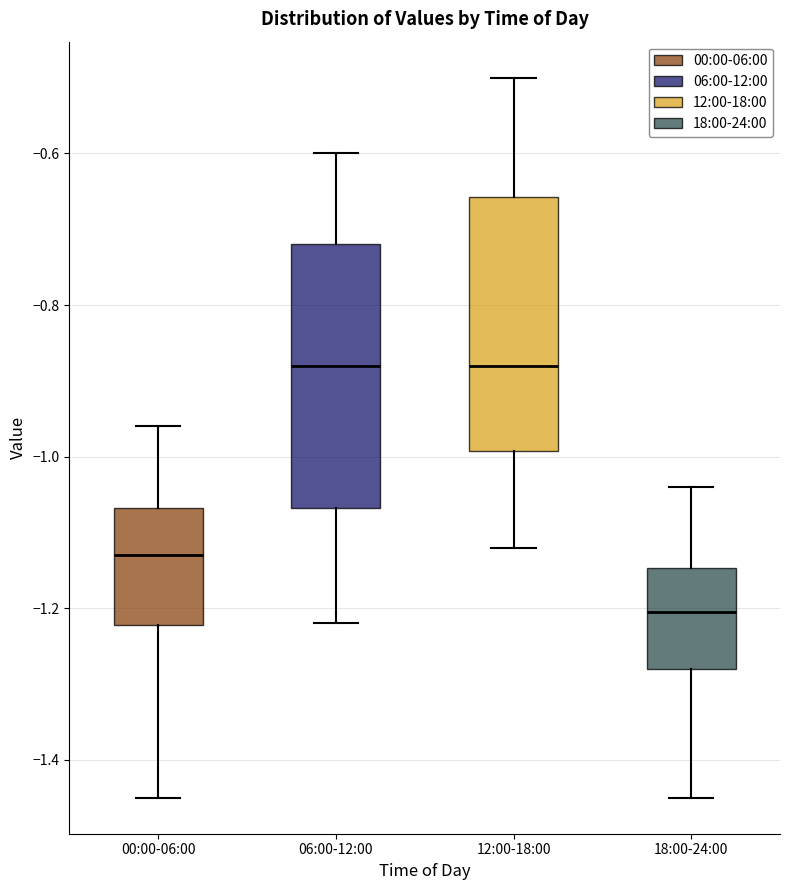

Where does the median line of the box for 18:00-24:00 sit on the y-axis? The values are not printed on the chart, so give them approximately, as read against the axis.

-1.20